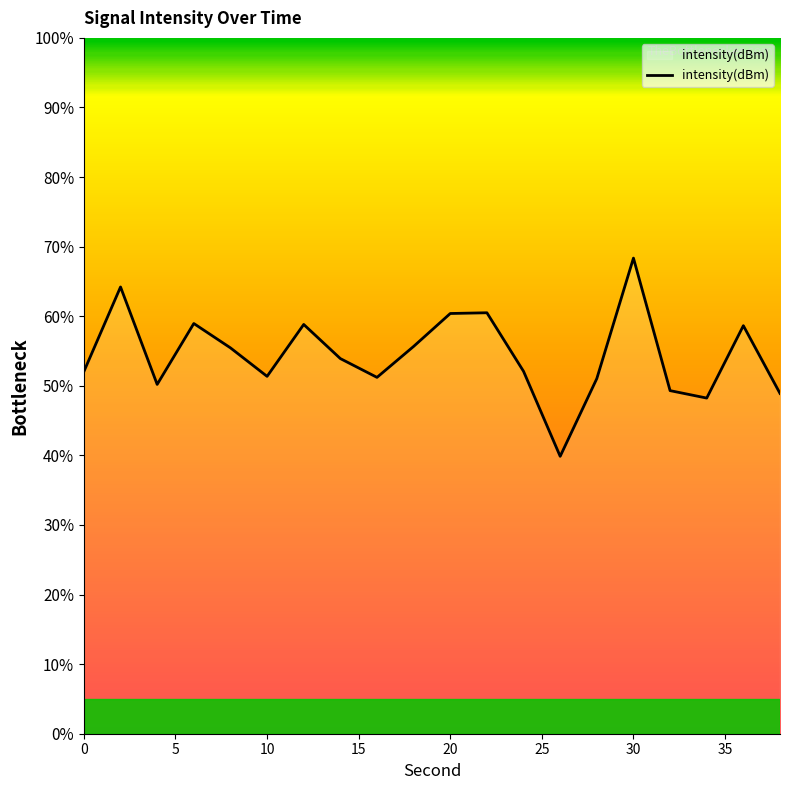

How many series are shown in this chart?

1